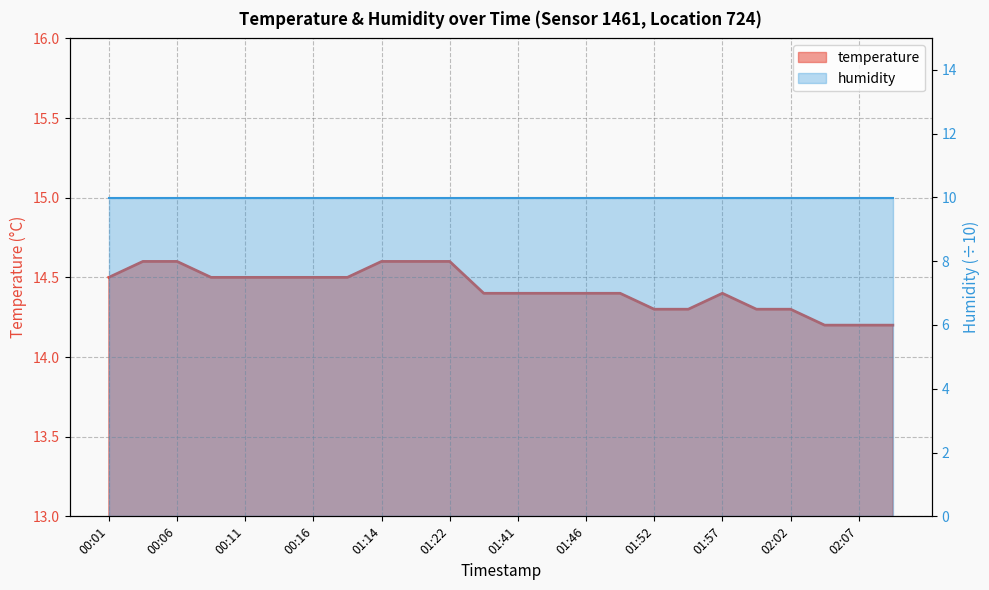

At which category does the chart reach its minimum across all series?

02:04